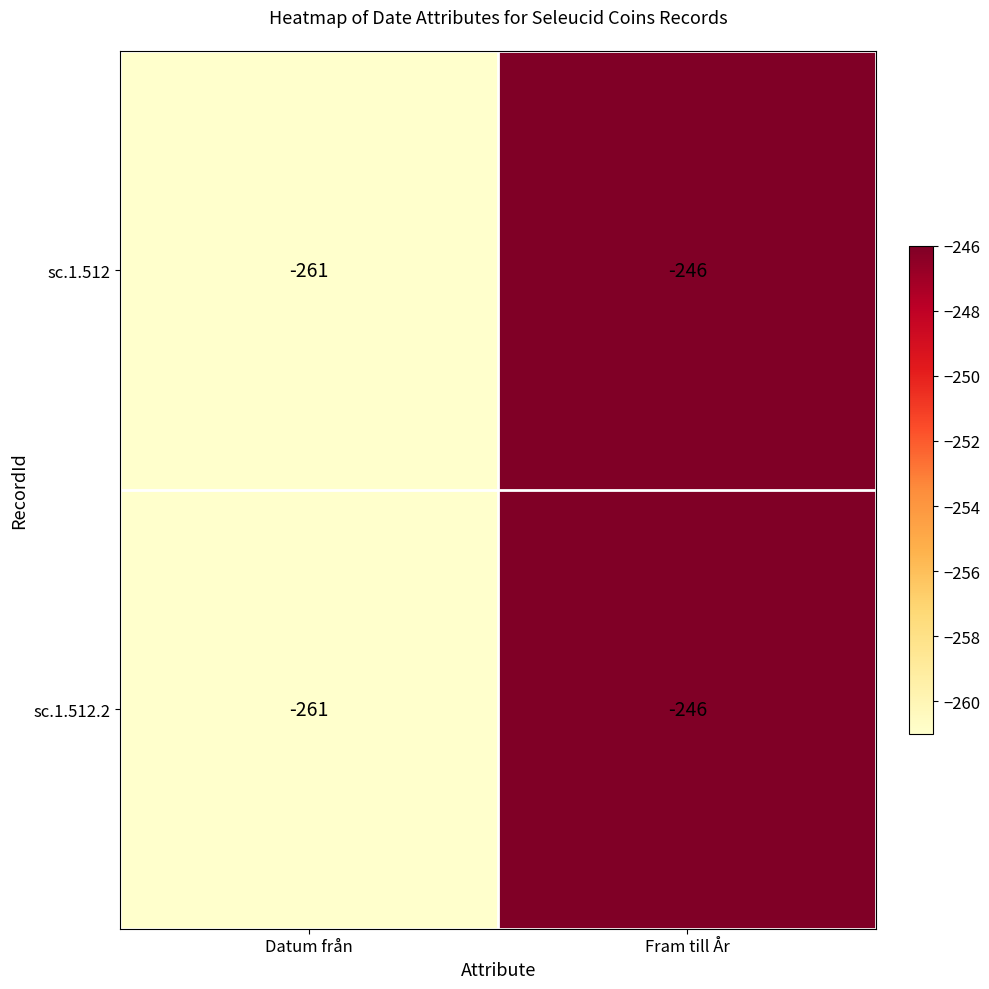

Reading left to right, what are all the values shown in this chart?

sc.1.512: -261	-246
sc.1.512.2: -261	-246